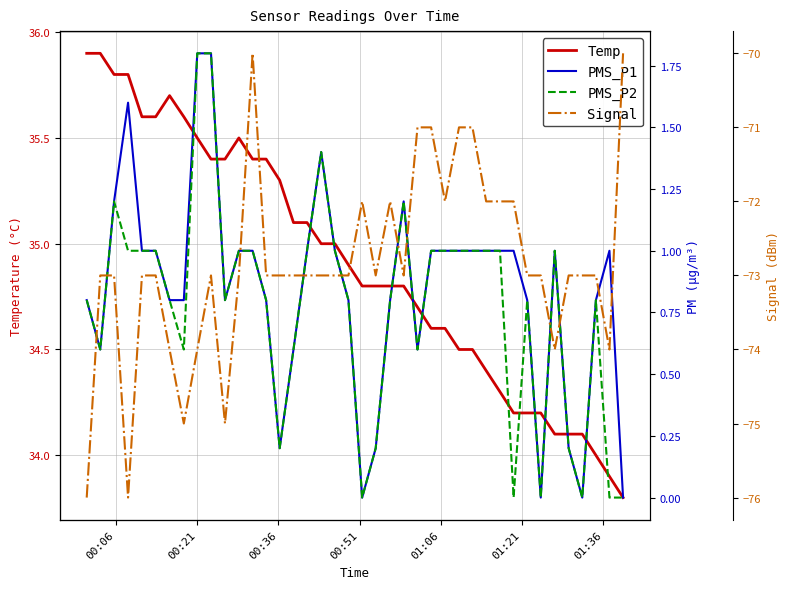

What is the maximum value for Temp?

35.9